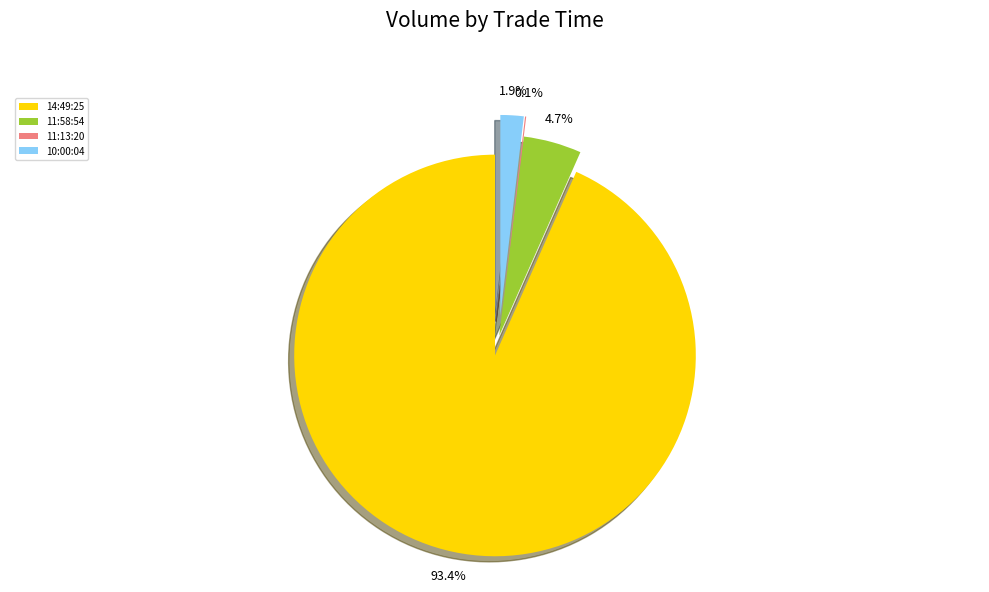

Is it true that 11:13:20 is 1% of the pie?

False